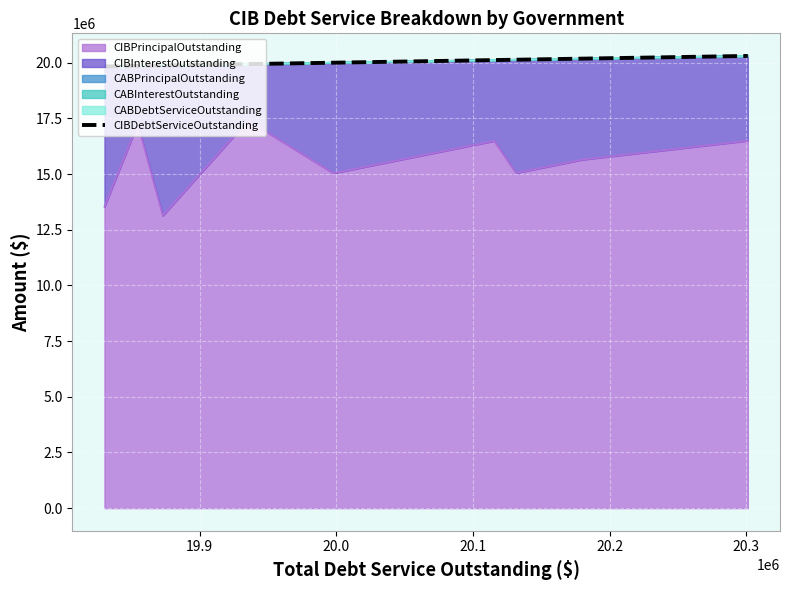

What is the lowest value of the CIBPrincipalOutstanding series?

13130000